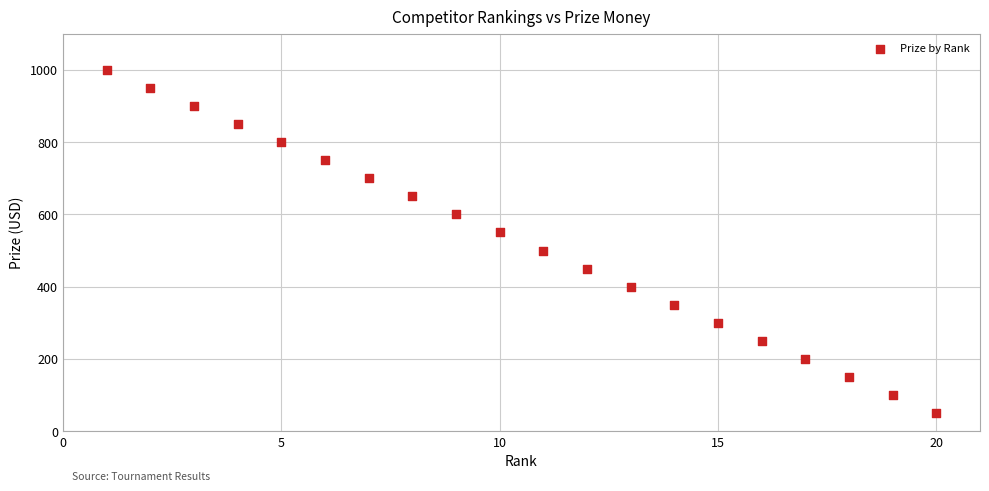

What is the range of Y values (max minus min)?

950